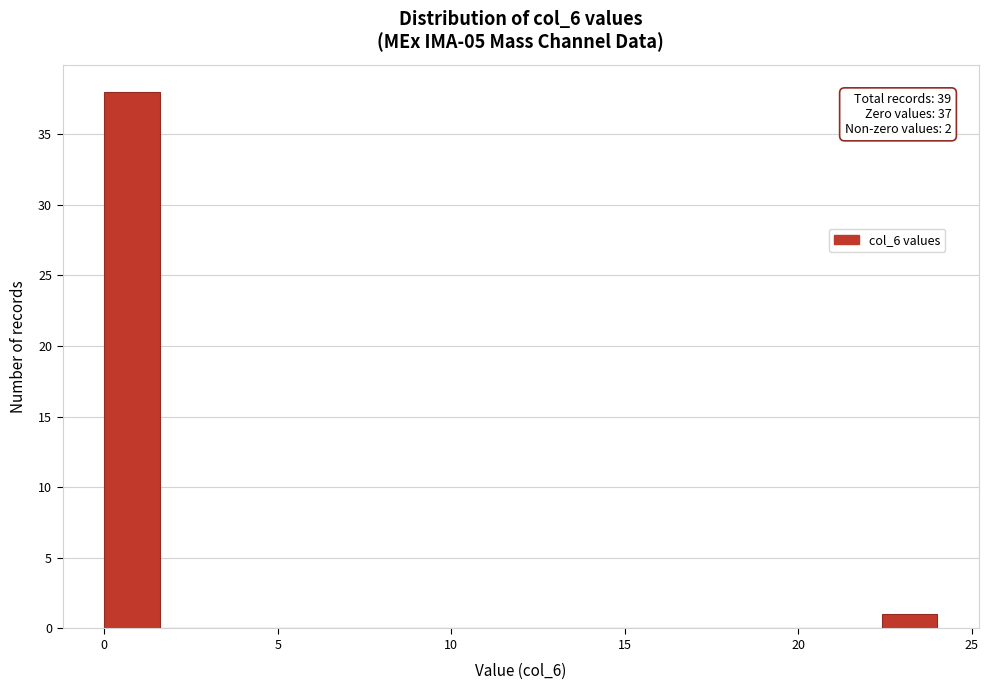

Read against the x-axis, roughly where is the centre of the tallest bar?

1.0